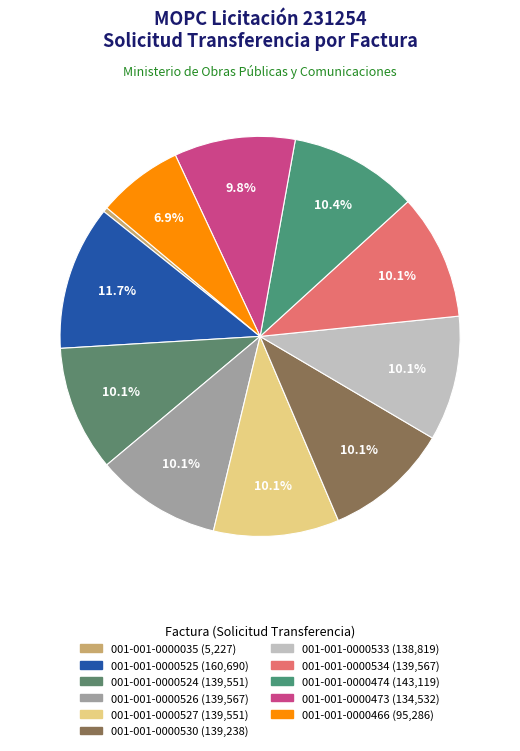

Is it true that 001-001-0000035 is 11% of the pie?

False